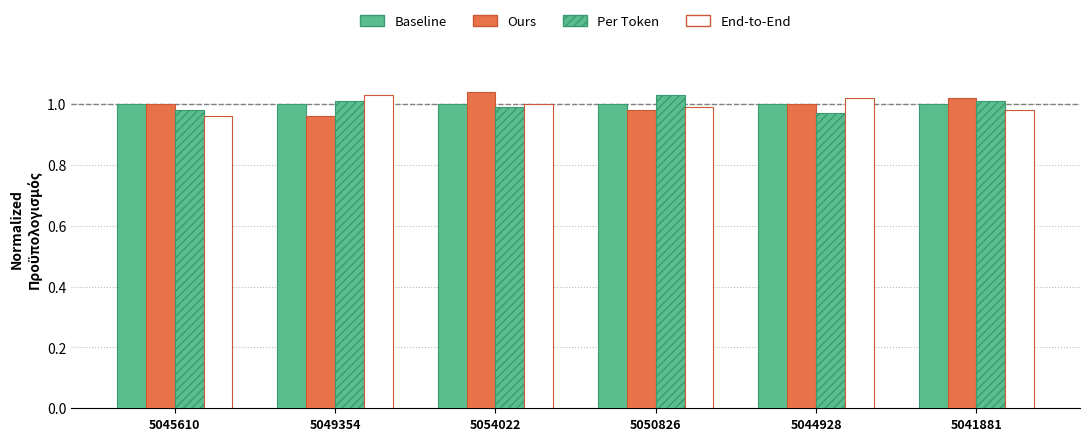

At which label is Ours closest to 1?

5045610